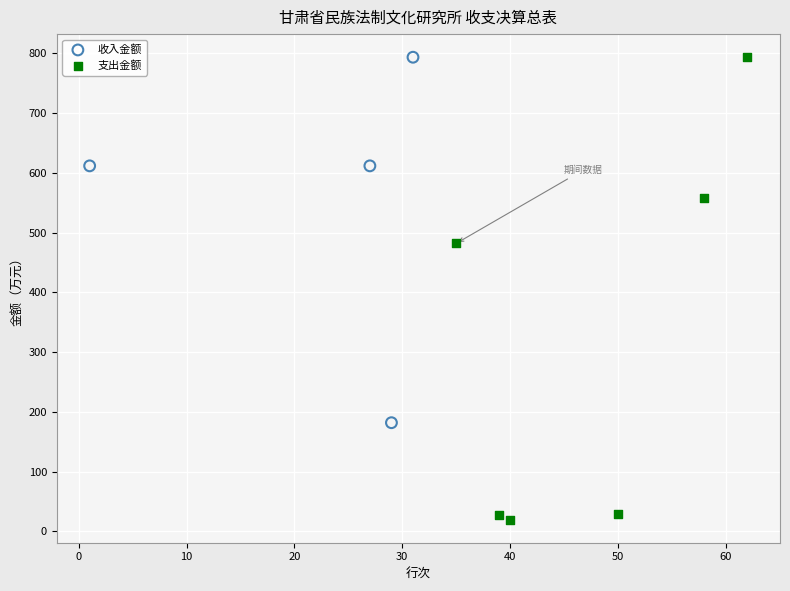

Which series contains the lowest Y value?

支出金额